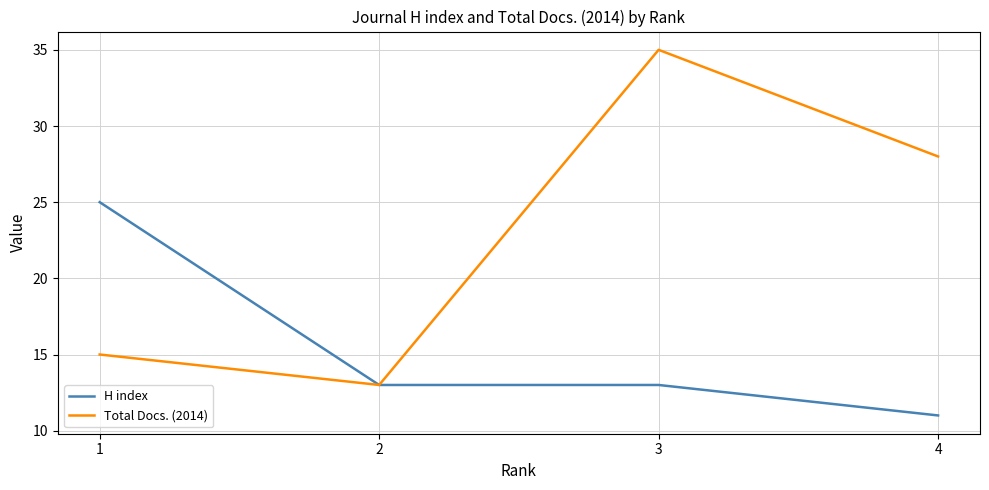

At which category does Total Docs. (2014) reach its first local peak?

3